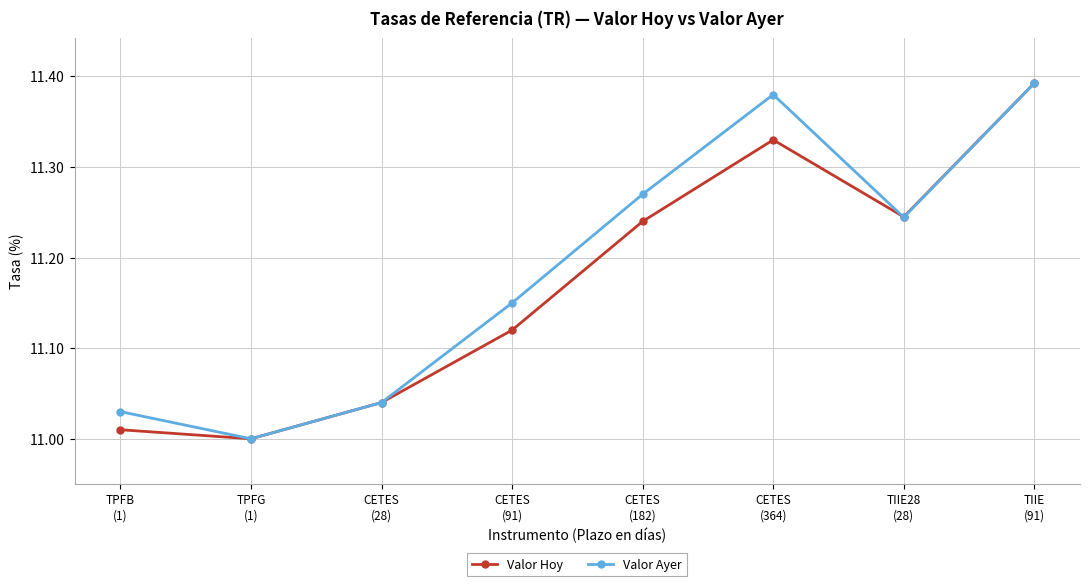

How many interior local peaks does the Valor Hoy series have?

1